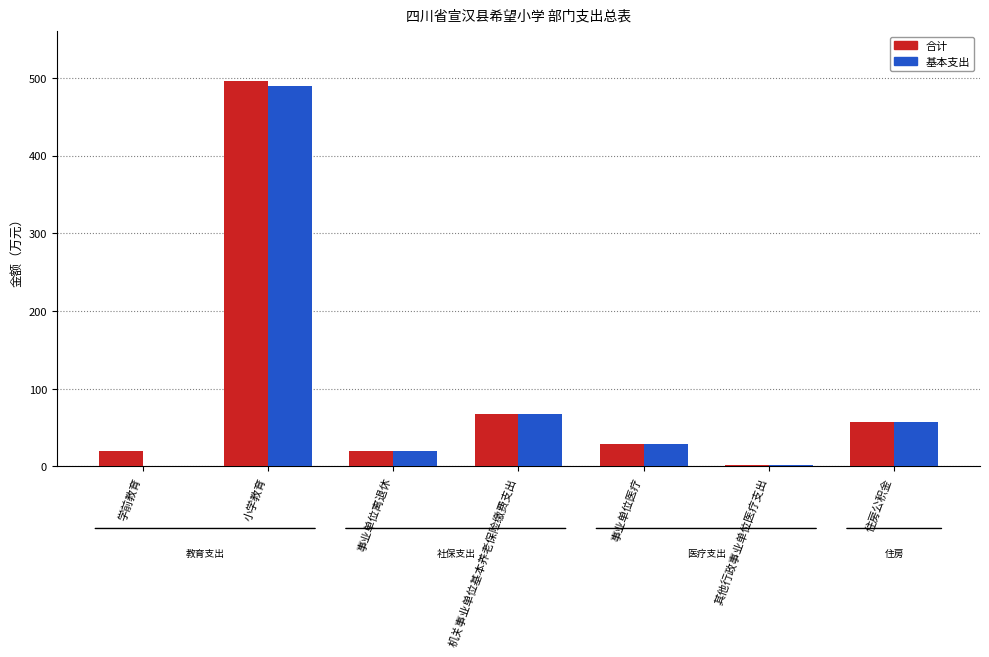

Is the value of 基本支出 at 小学教育 greater than the value of 合计 at 住房公积金?

Yes